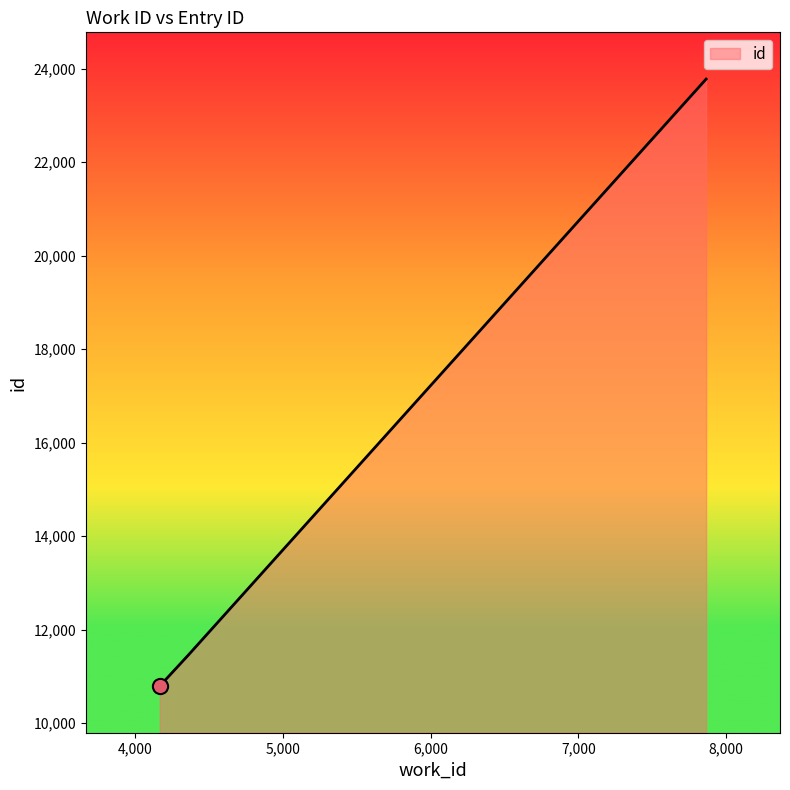

What is the greatest value displayed?

23778